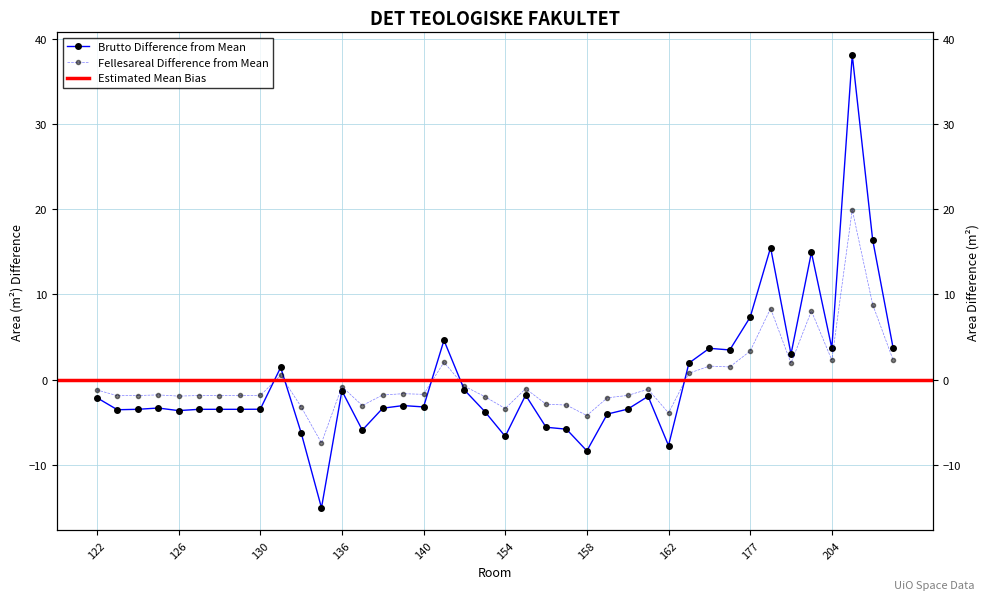

Reading right to left, what are all the values shown in this chart?

Brutto: 3.8	16.4	38.1	3.7	14.9	3.0	15.5	7.3	3.5	3.7	2.0	-7.7	-1.9	-3.4	-4.0	-8.3	-5.8	-5.6	-1.8	-6.6	-3.7	-1.2	4.6	-3.2	-3.0	-3.3	-5.9	-1.3	-15.0	-6.2	1.4	-3.5	-3.5	-3.5	-3.5	-3.6	-3.3	-3.5	-3.5	-2.1
Fellesareal: 2.3	8.8	19.9	2.3	8.1	1.9	8.4	3.4	1.5	1.6	0.8	-3.9	-1.1	-1.8	-2.1	-4.2	-3.0	-2.9	-1.0	-3.4	-2.0	-0.8	2.1	-1.7	-1.6	-1.8	-3.0	-0.8	-7.4	-3.2	0.5	-1.8	-1.8	-1.8	-1.8	-1.9	-1.8	-1.8	-1.9	-1.2